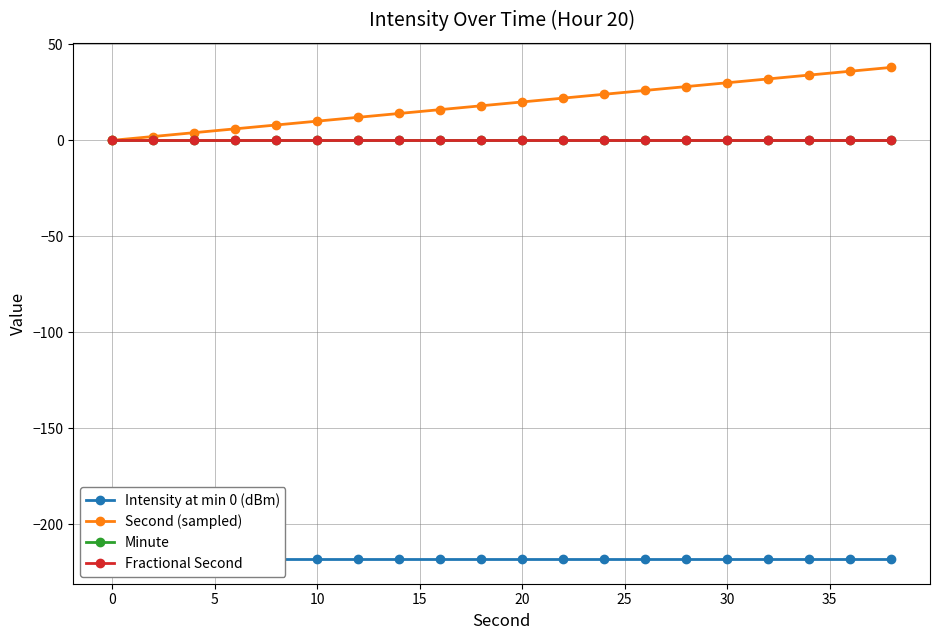

True or false: Minute and Intensity at min 0 (dBm) intersect in this chart.

False